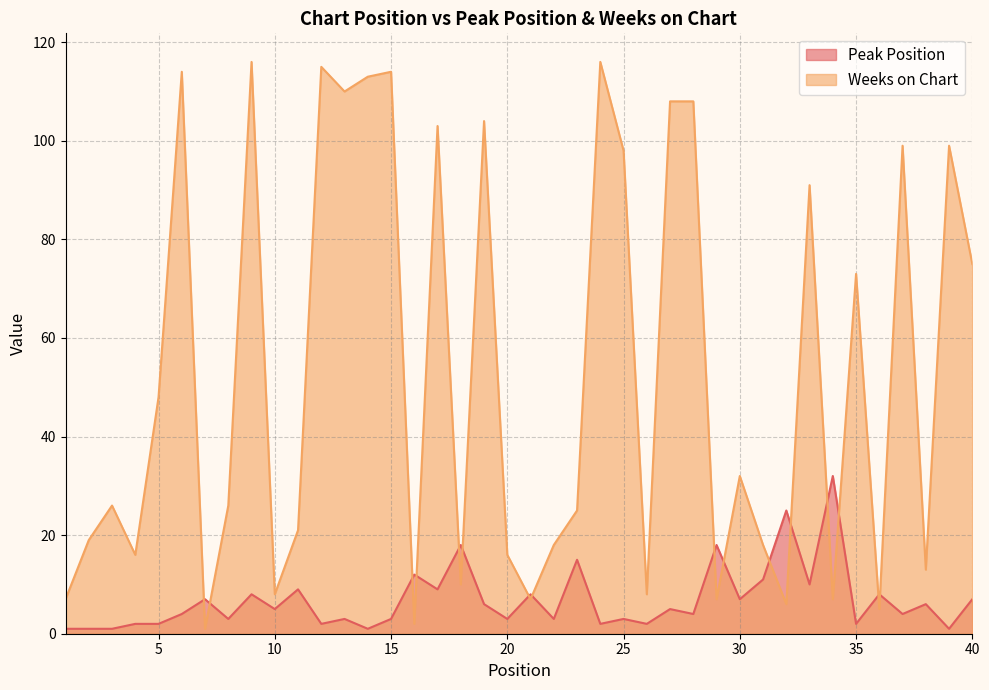

Where is Weeks on Chart nearest to the value 58?

5